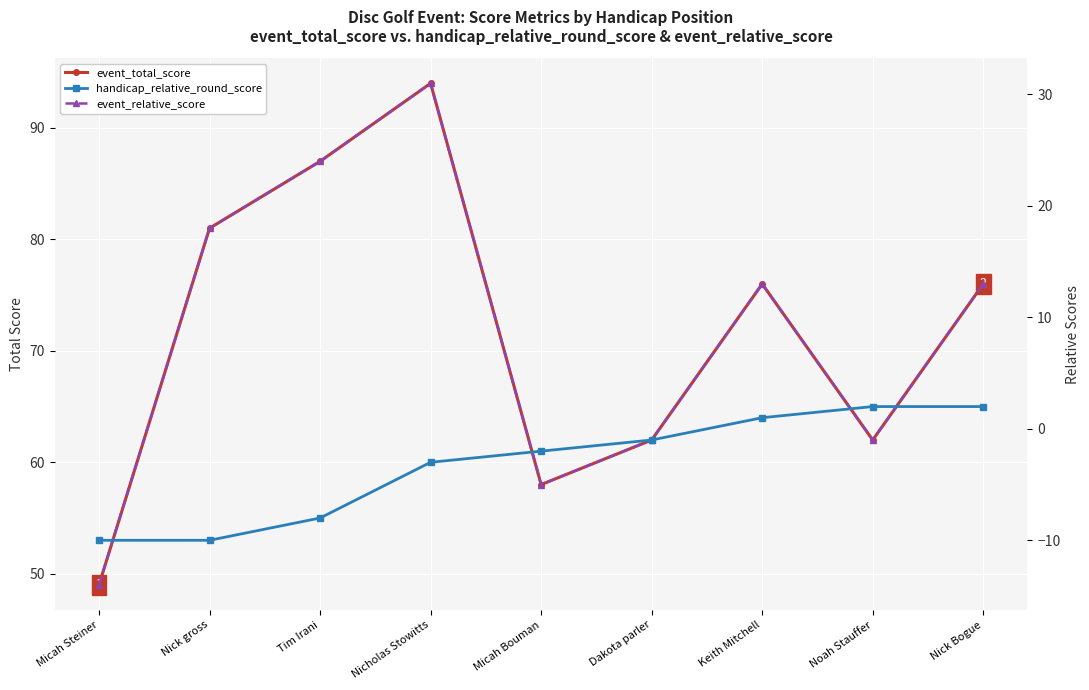

At Tim Irani, list the series in order from smallest to largest.

handicap_relative_round_score, event_relative_score, event_total_score